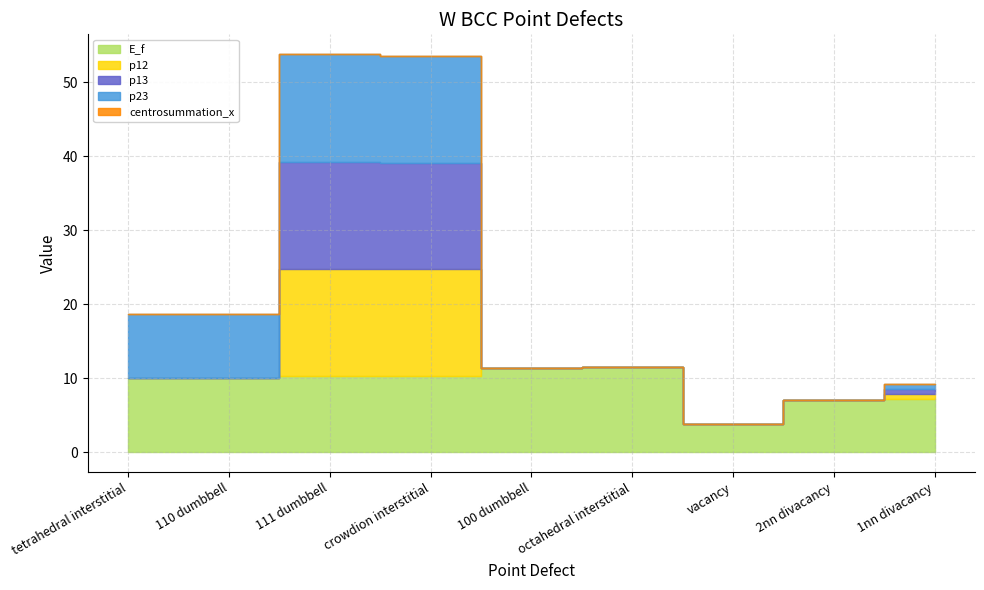

Between octahedral interstitial and vacancy, which series saw the biggest shift?

E_f